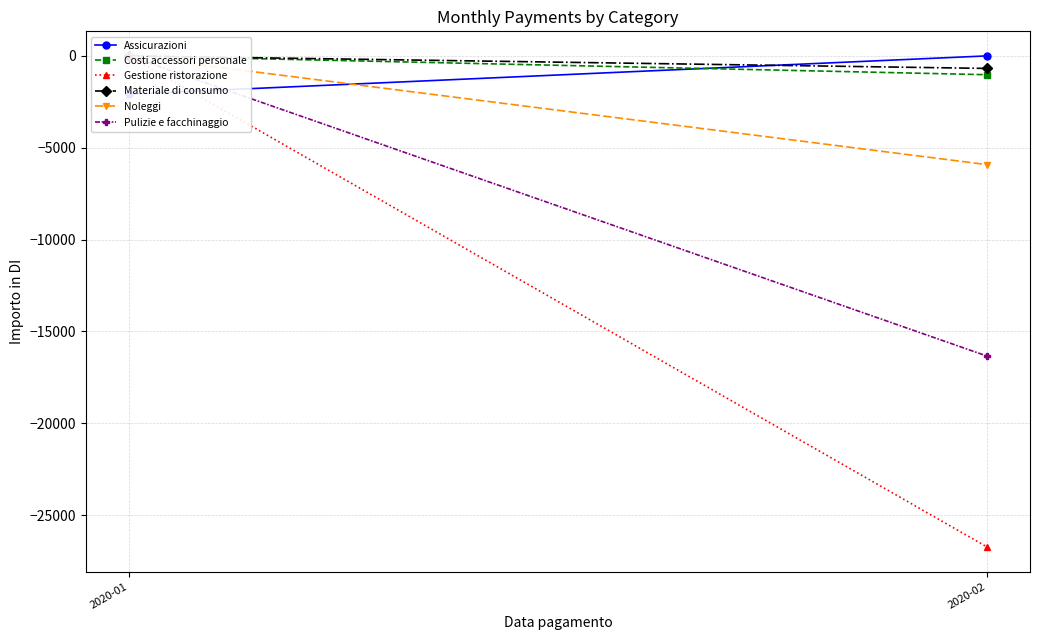

What is the difference between the highest and lowest values at 2020-02?

26737.9